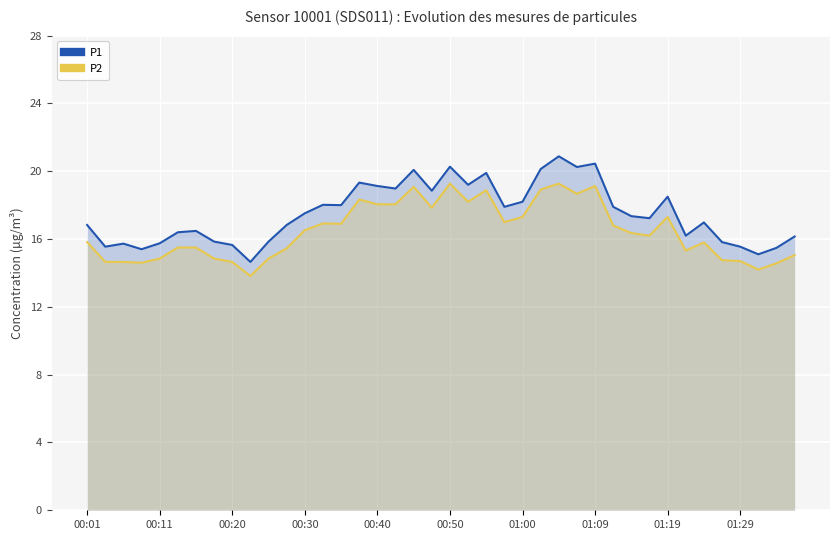

What is the average value of the P2 series?

16.5